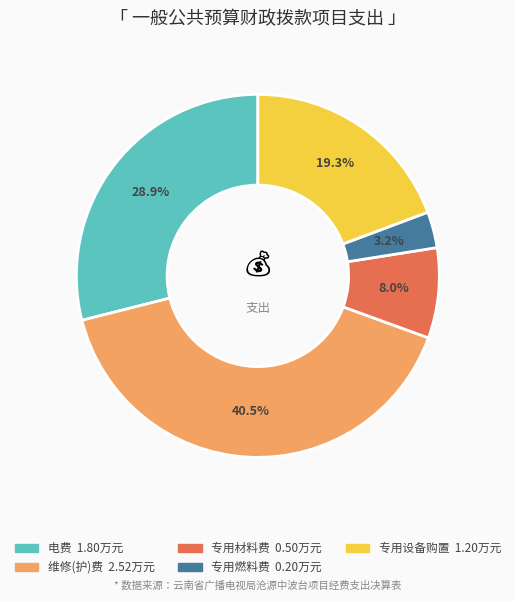

Does any single category account for the majority?

No